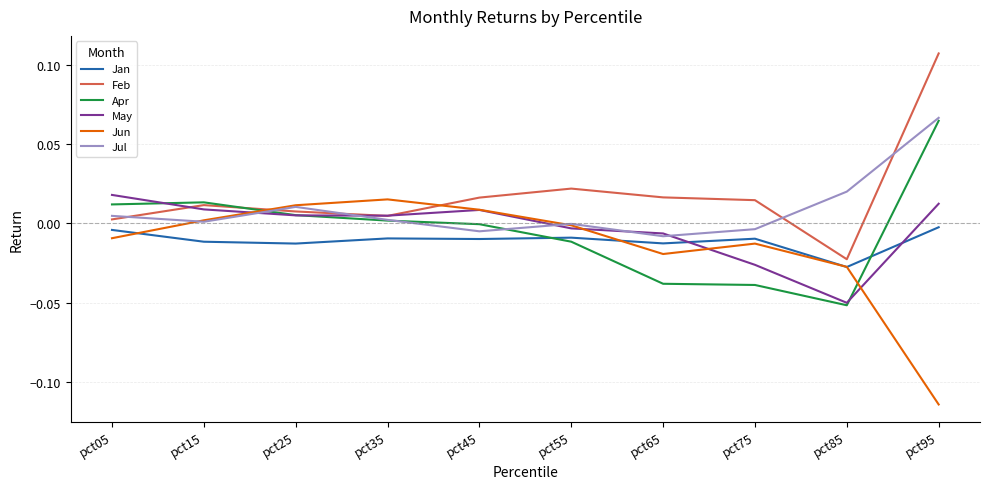

How many intersections are there between Apr and Jun?

2